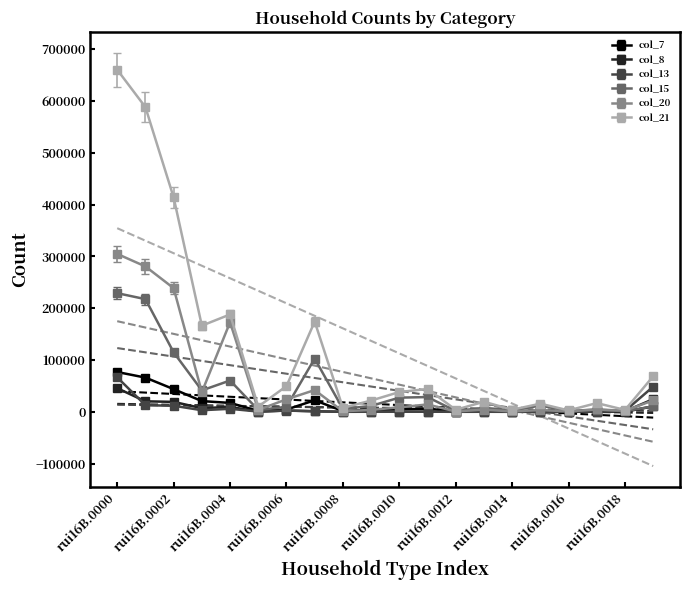

True or false: col_7 and col_15 intersect in this chart.

False